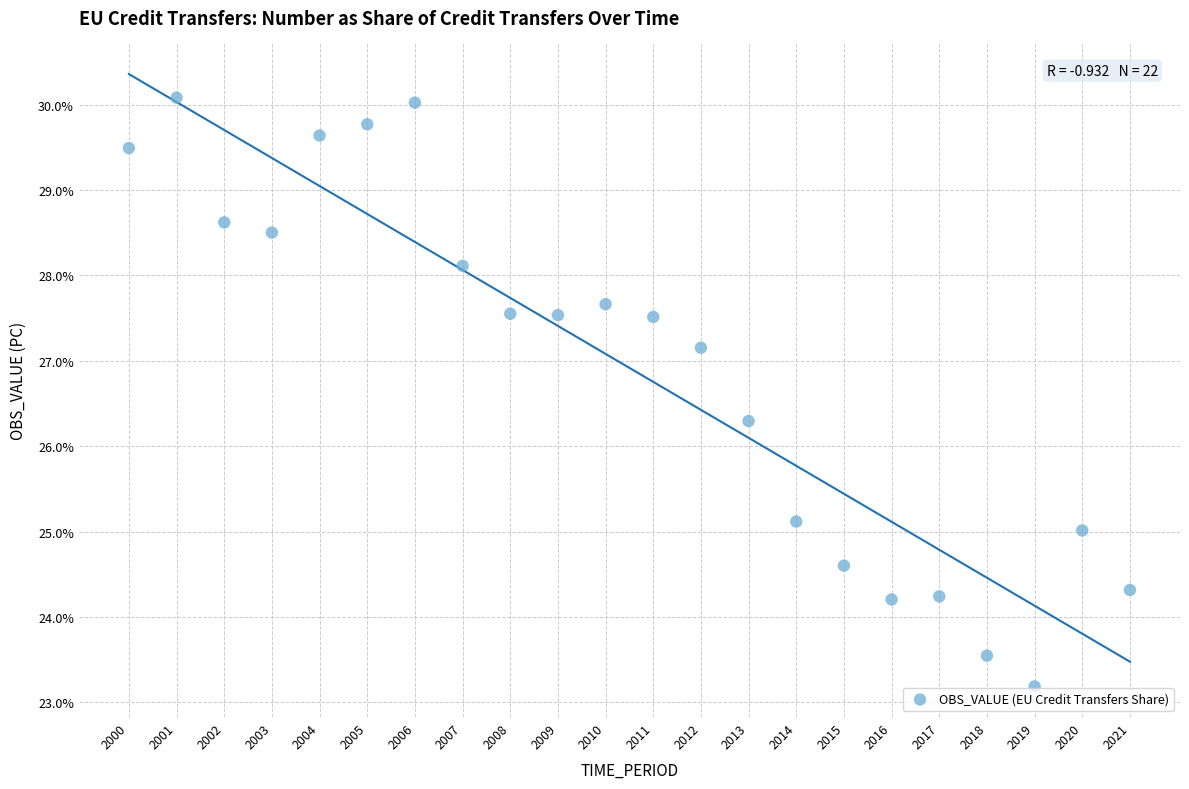

What Y value in the scatter plot is closest to 26?

26.3